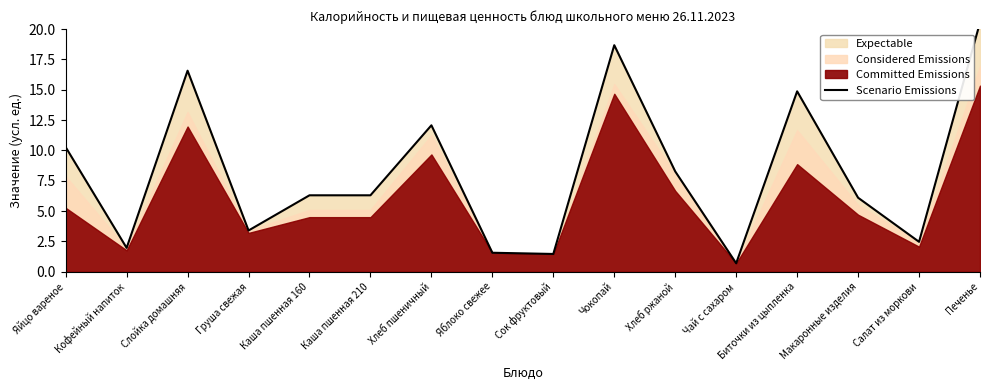

What is the ratio of the value at Чай с сахаром to the value at Яйцо вареное?

0.1